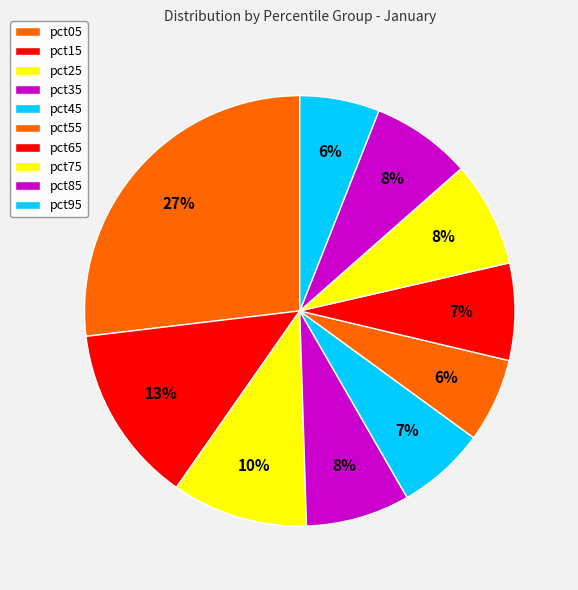

What percentage is the pct25 slice, to the nearest percent?

10%